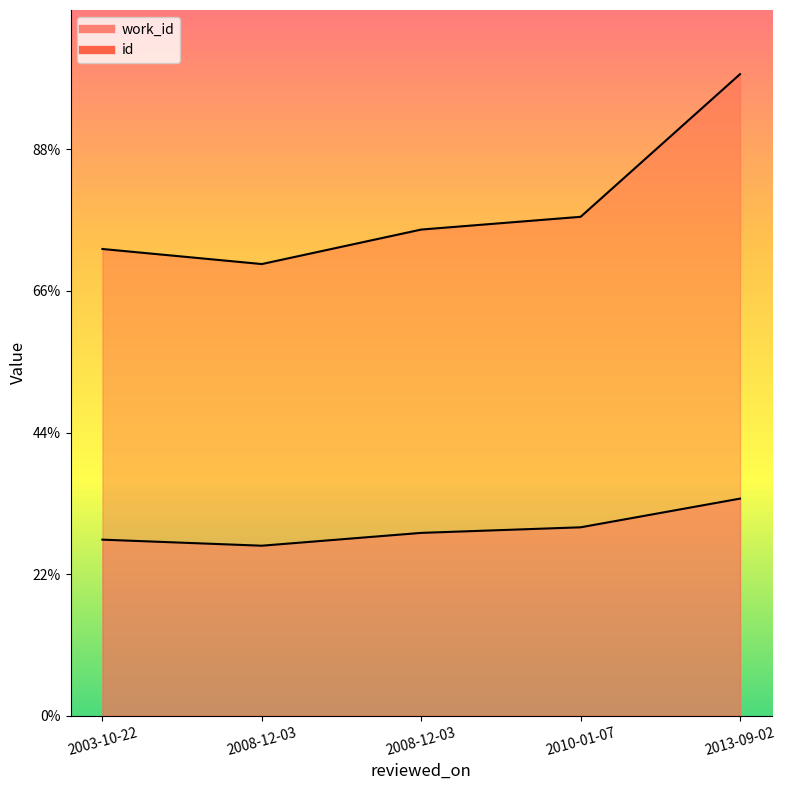

The chart shows a value of 17616 at 2010-01-07. True or false?

True